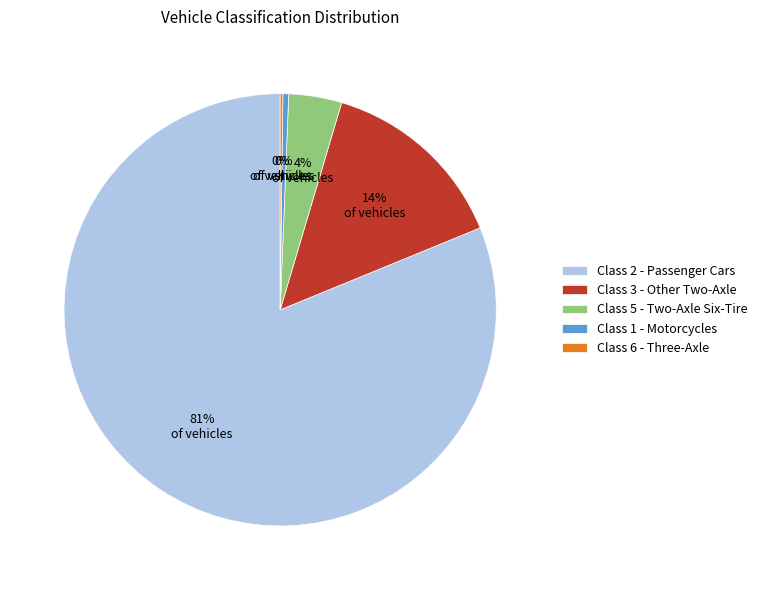

To the nearest percent, what is the average slice percentage?

20%